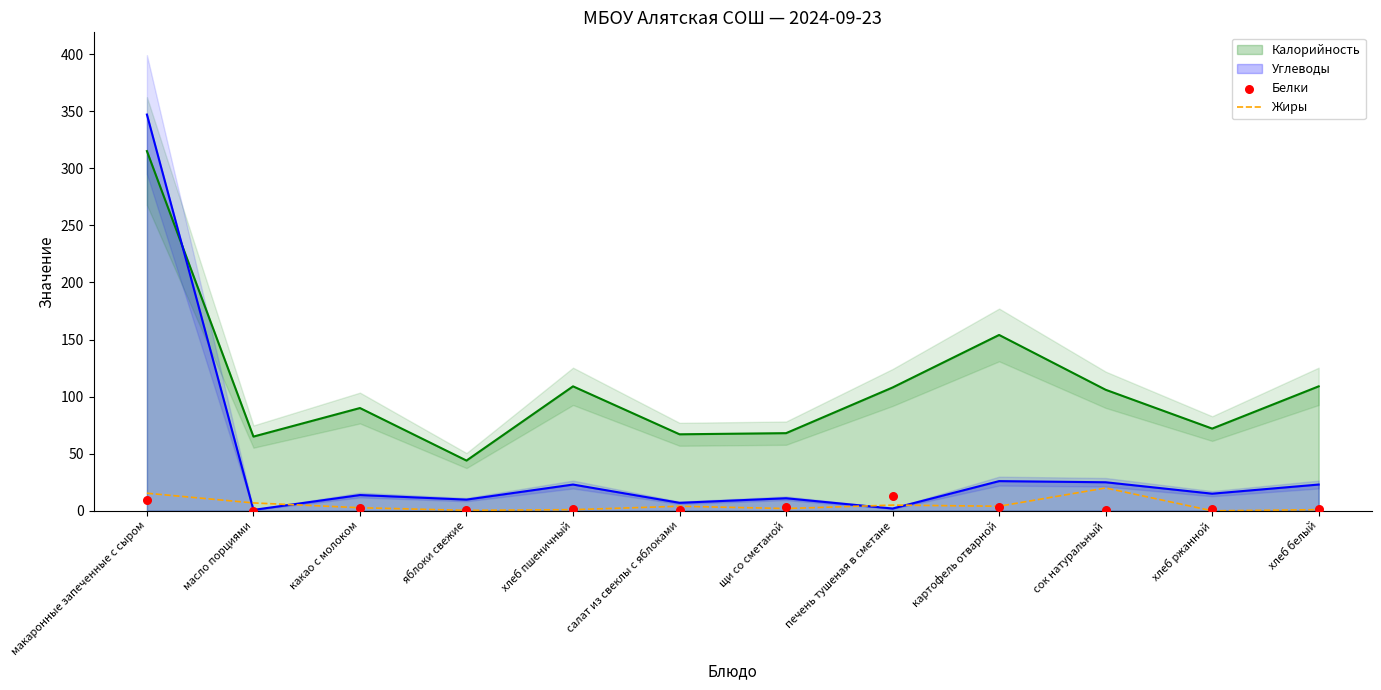

At which category is the sum across all series the highest?

макаронные запеченные с сыром